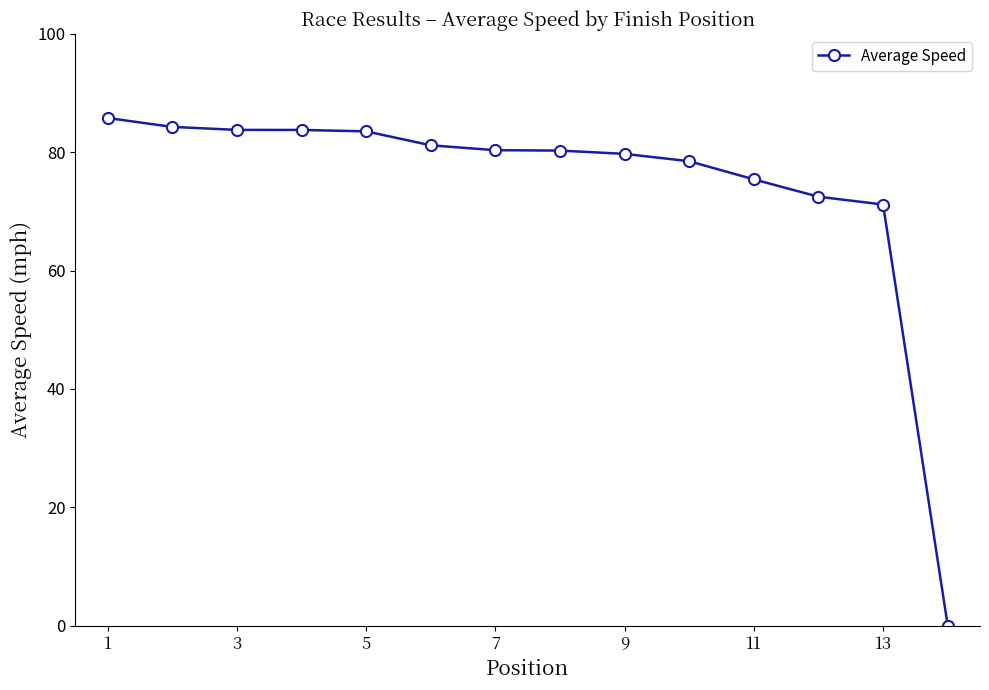

What is the average value?

74.3